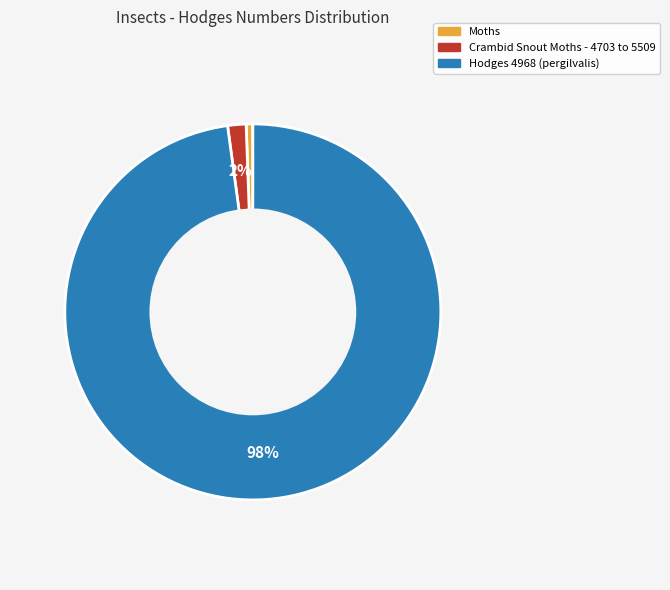

Which has a higher value, Hodges 4968 (pergilvalis) or Crambid Snout Moths - 4703 to 5509?

Hodges 4968 (pergilvalis)